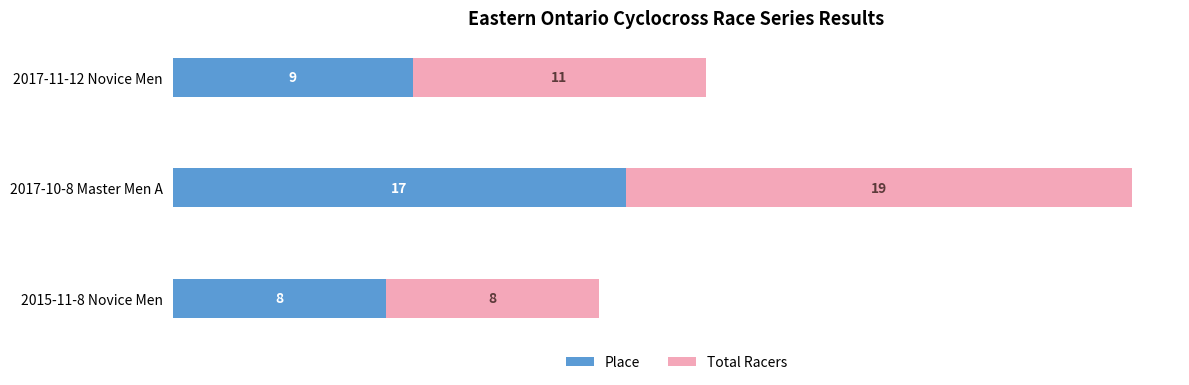

Count the number of data series in this chart.

2